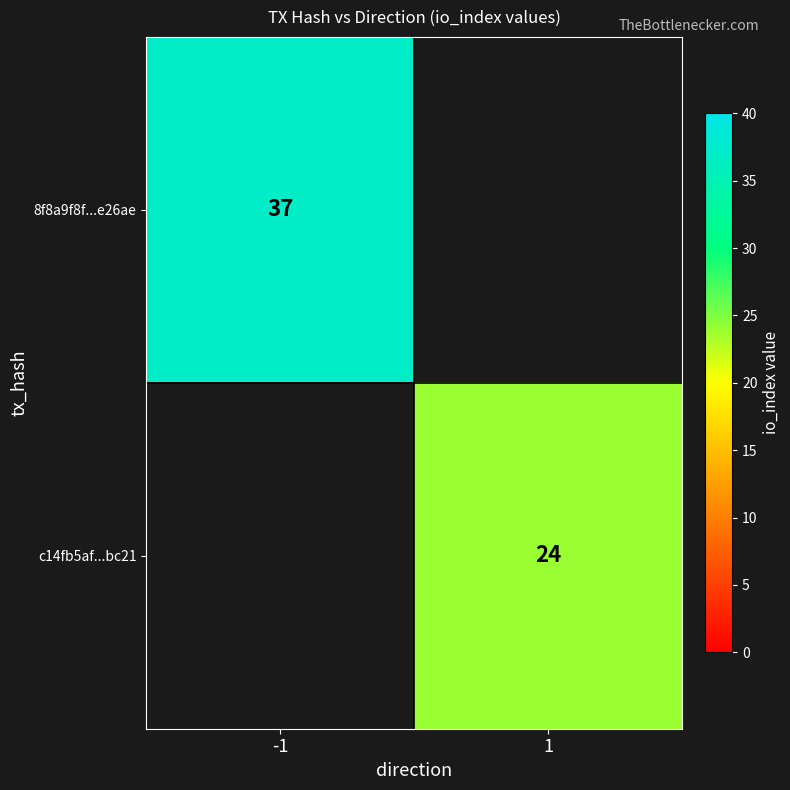

The value of 8f8a9f8f...e26ae at -1 is 13. True or false?

False